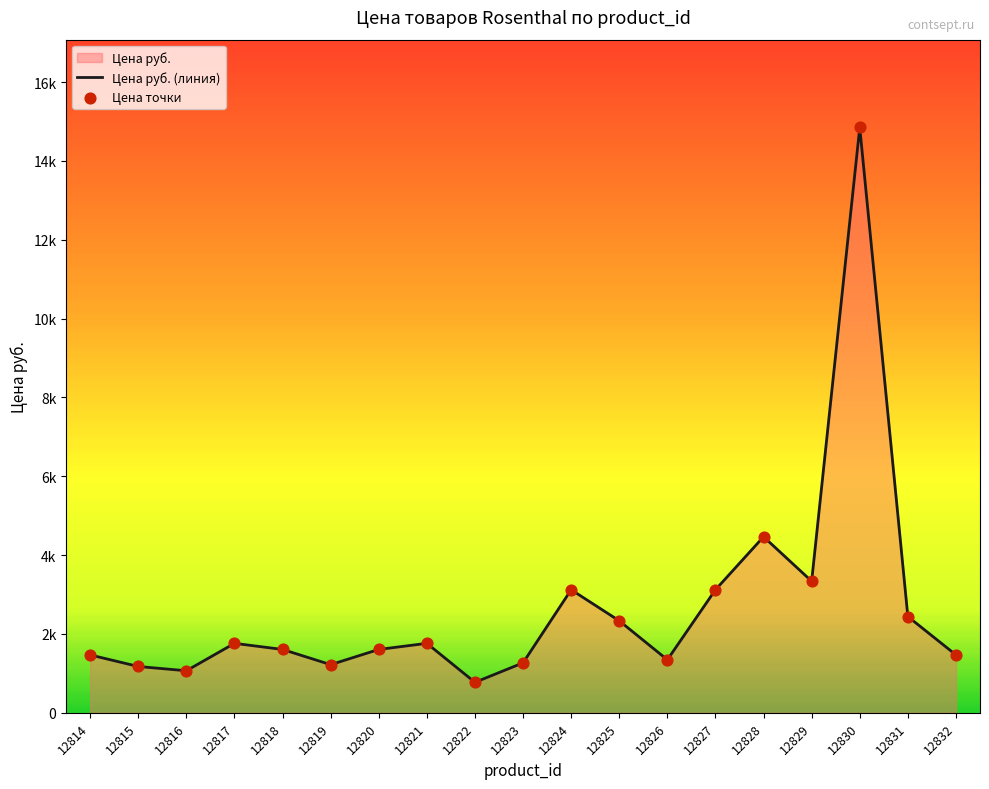

Approximately how many times larger is the value at 12821 compared to 12830?

0.1